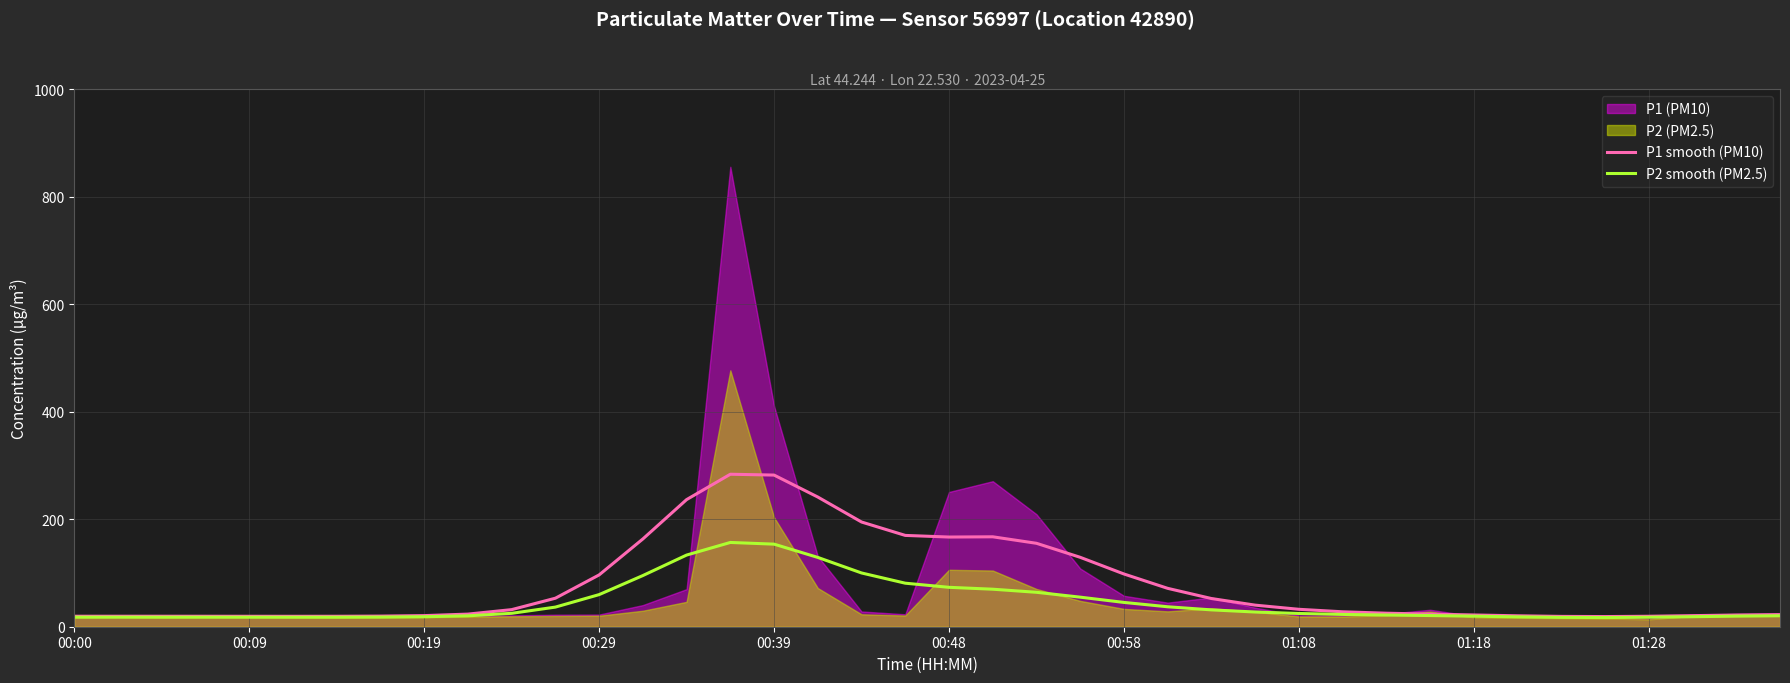

What is the value of the P2 smooth (PM2.5) point at the 17th from the left?

153.7